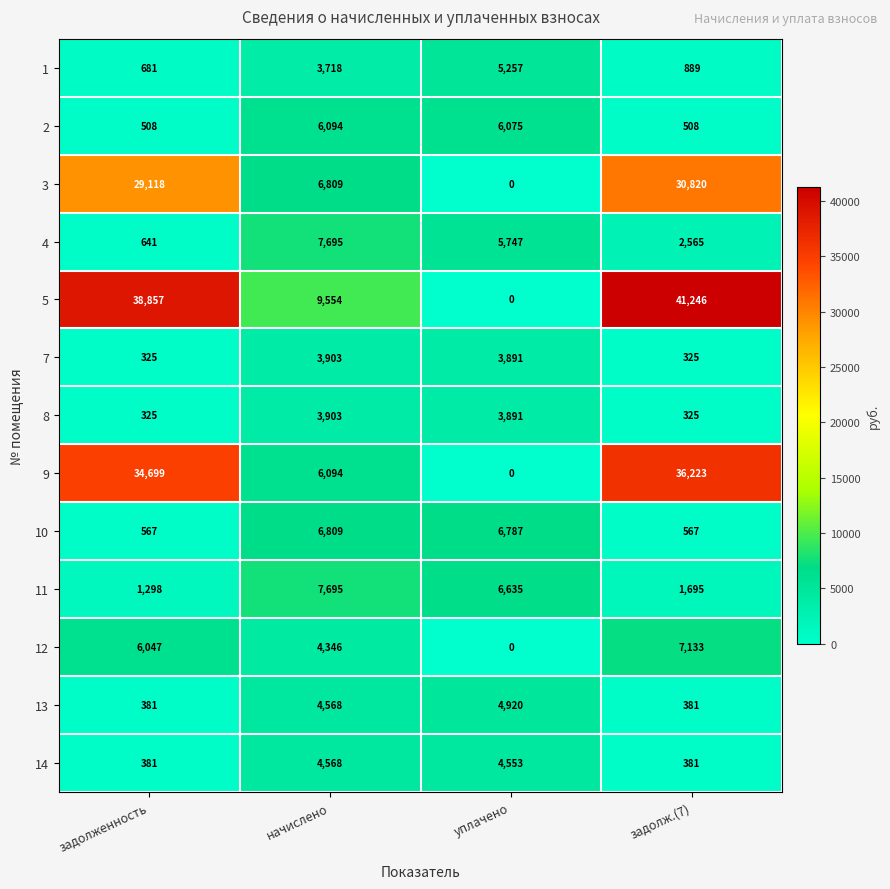

How many data points in 14 are less than 4553?

2